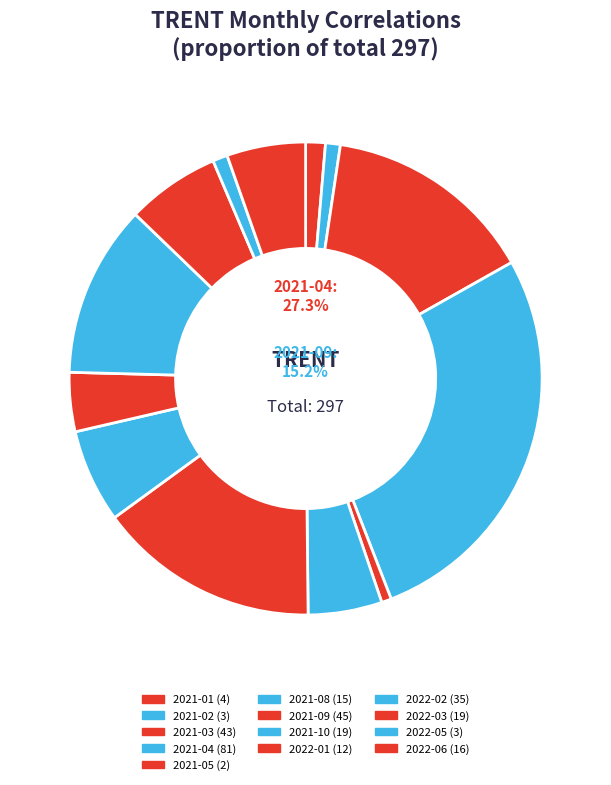

How much of the chart is everything except 2021-12?

100.0%